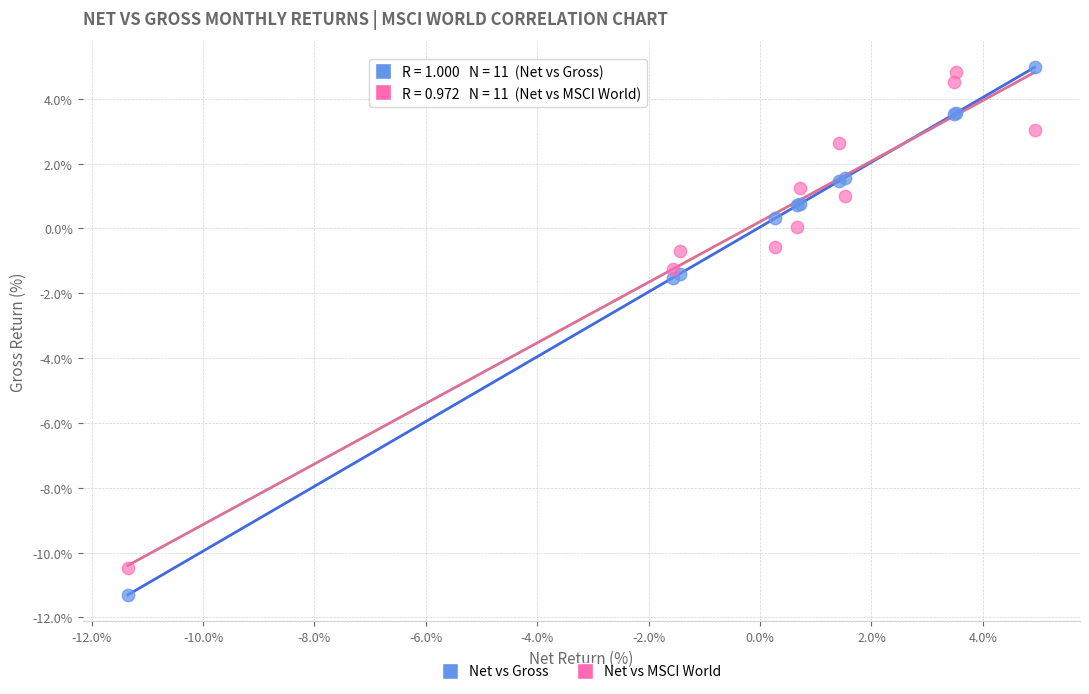

Which series reaches the maximum Y coordinate?

Net vs Gross